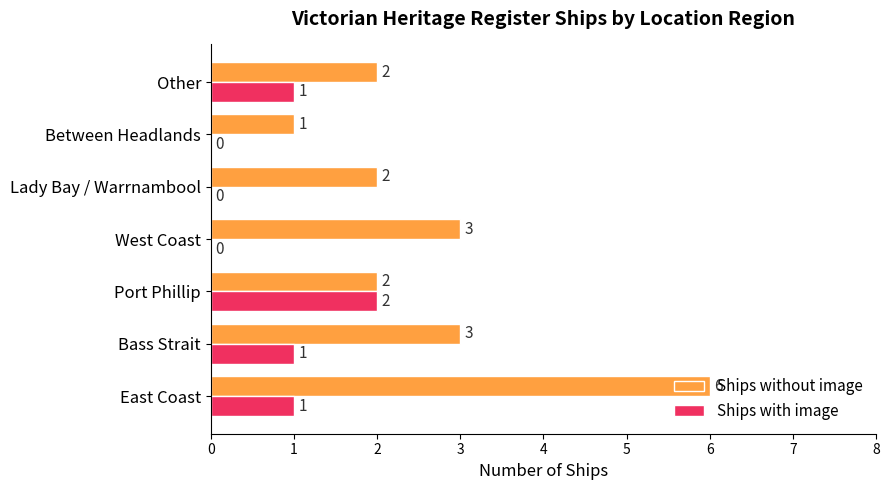

Which category has the highest value in the Ships with image series?

Port Phillip